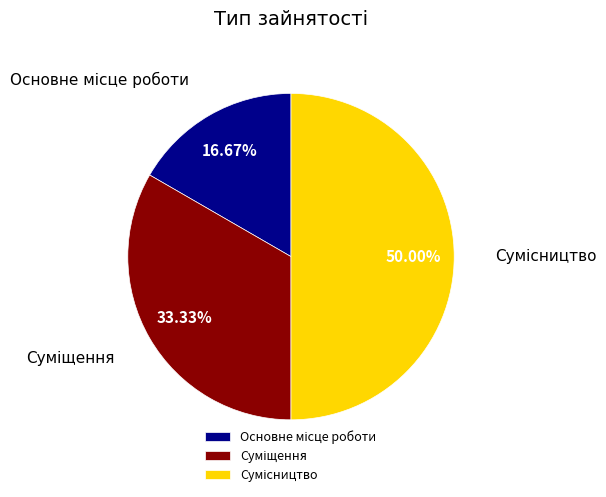

How many segments does this pie chart have?

3